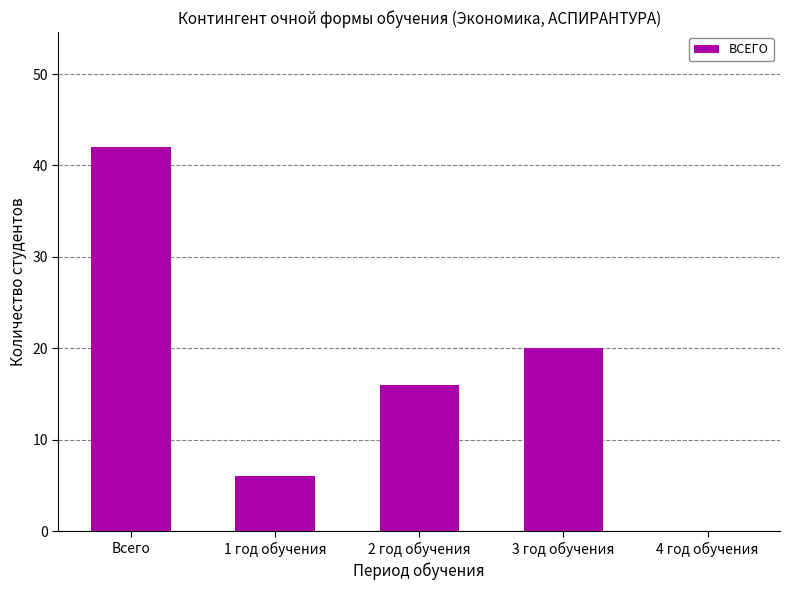

Between 4 год обучения and 2 год обучения, which is larger?

2 год обучения